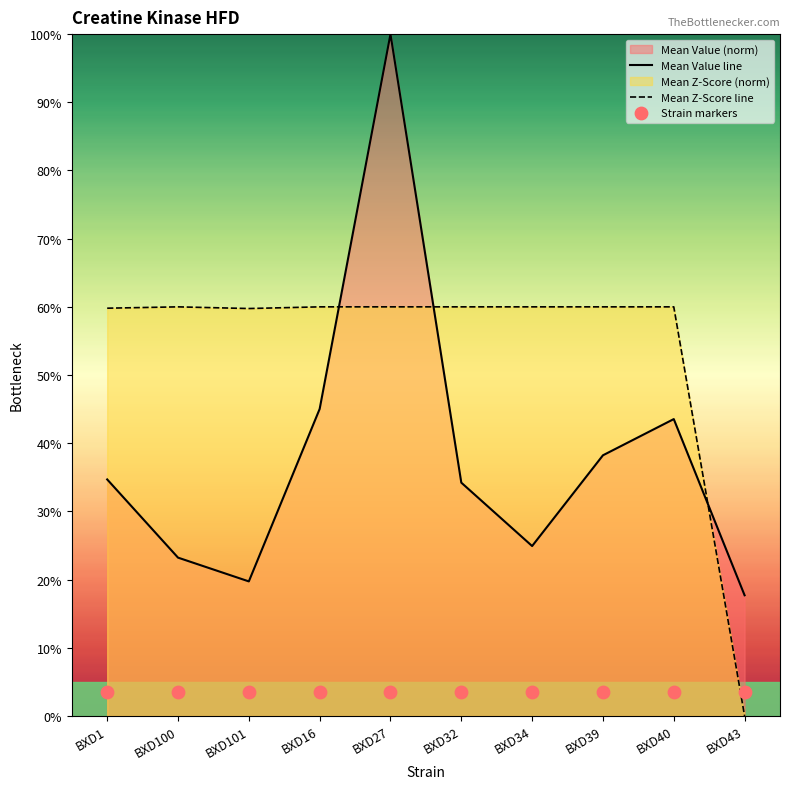

Which series contains the lowest Y value?

Mean Z-Score line